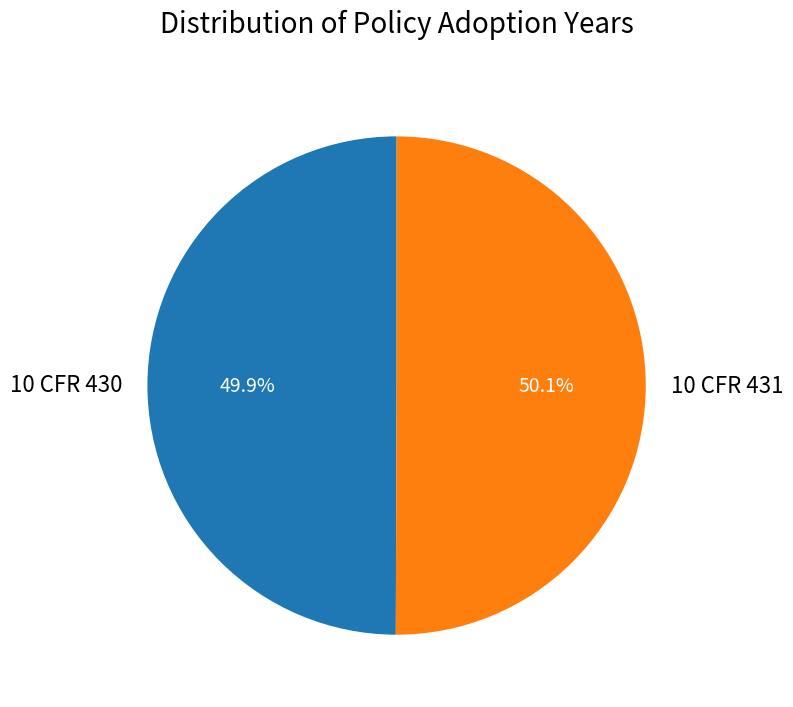

Approximately how many times larger is the value at 10 CFR 431 compared to 10 CFR 430?

1.0